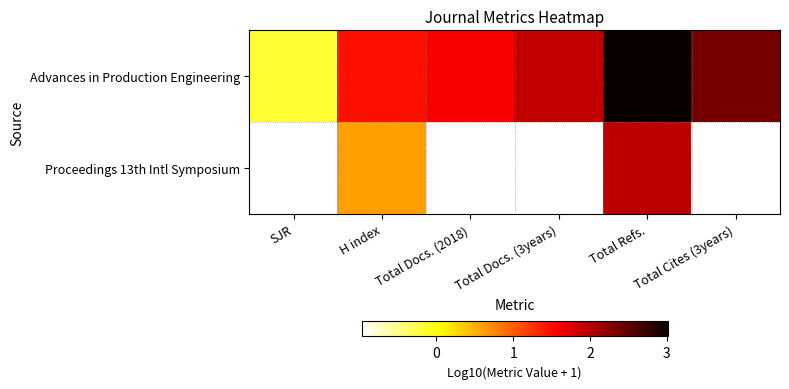

Which series has the largest total across all categories?

Advances in Production Engineering